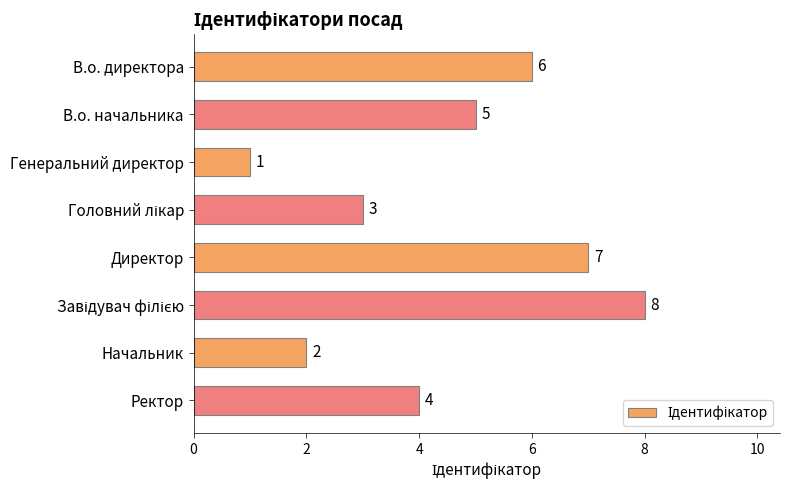

How many categories are shown in the chart?

8